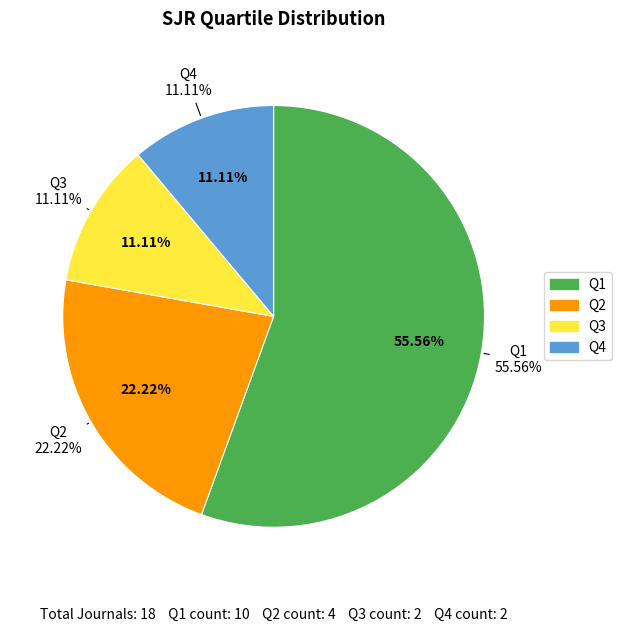

Which category accounts for the majority?

Q1